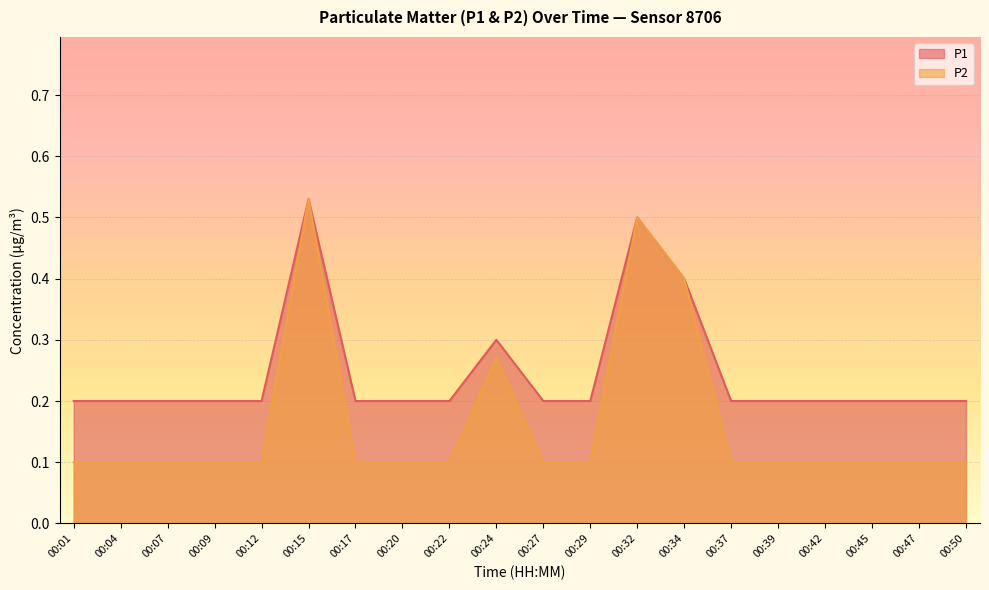

At which category is the sum across all series the highest?

00:15